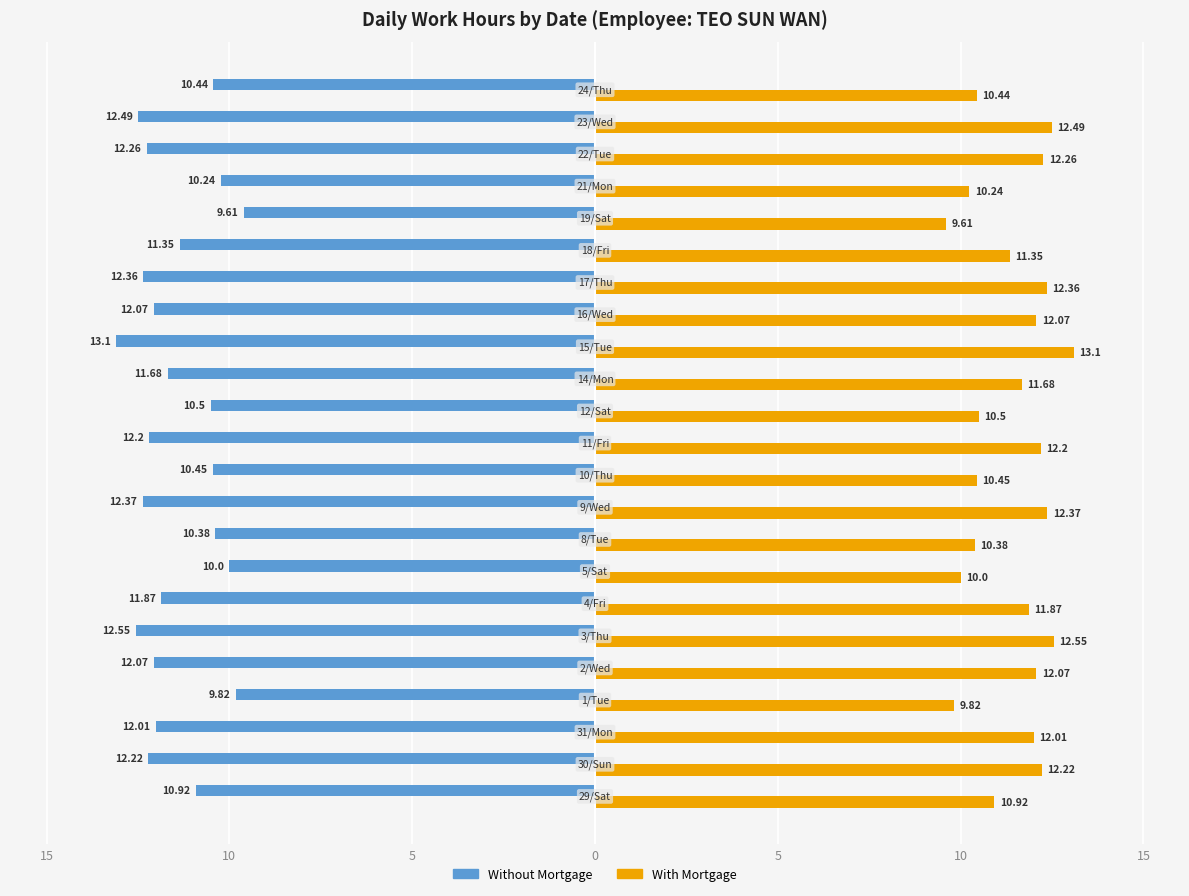

What are all the series names shown in the legend?

Without Mortgage, With Mortgage